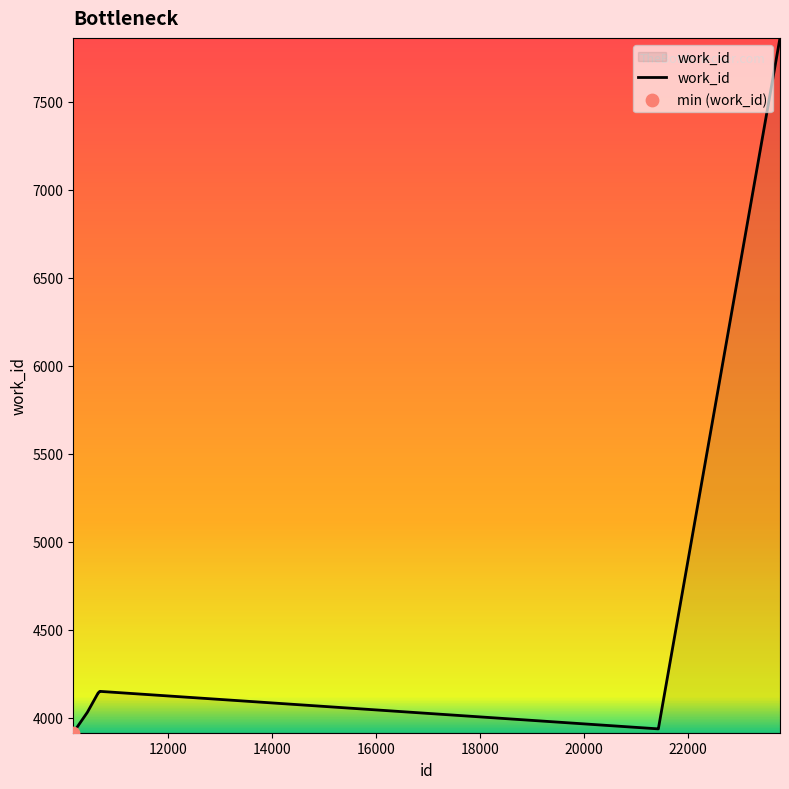

What is the smallest value displayed?

3916